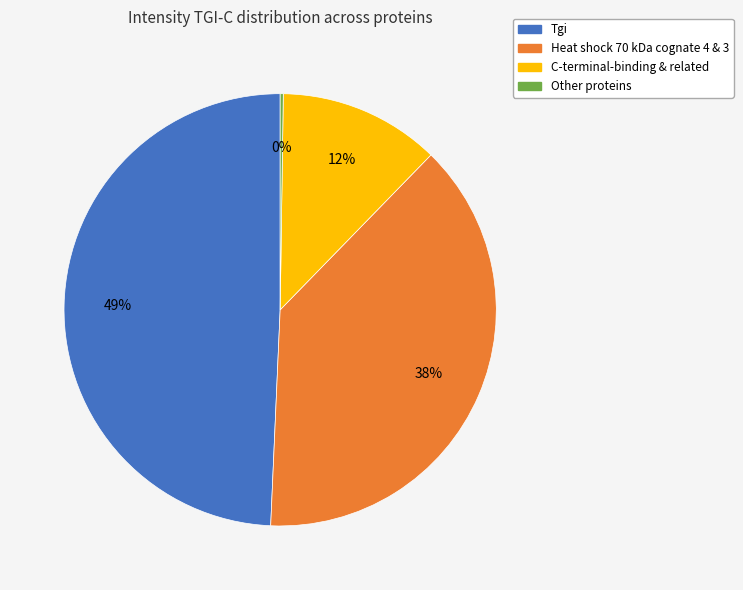

What is the largest slice in the pie chart?

Tgi